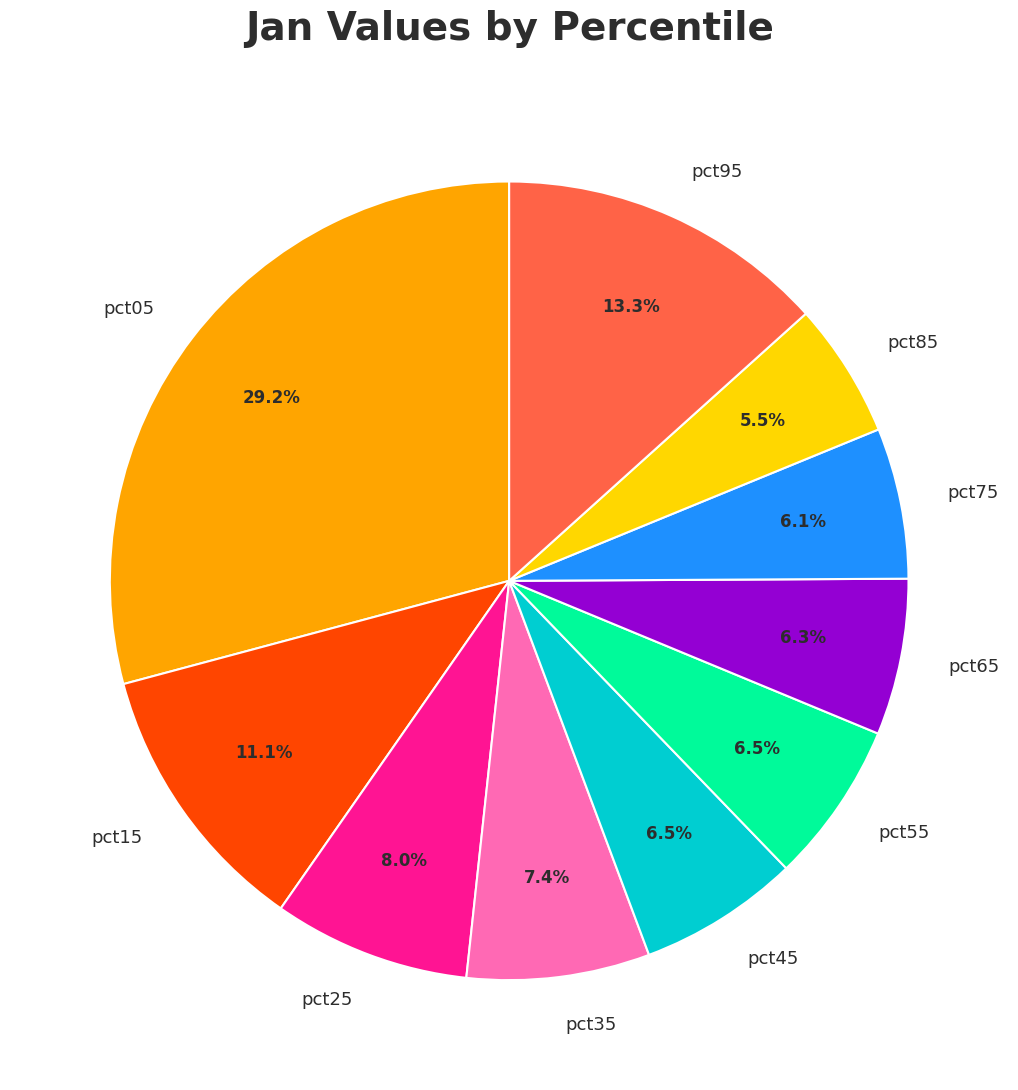

To the nearest percent, what is the average slice percentage?

10%